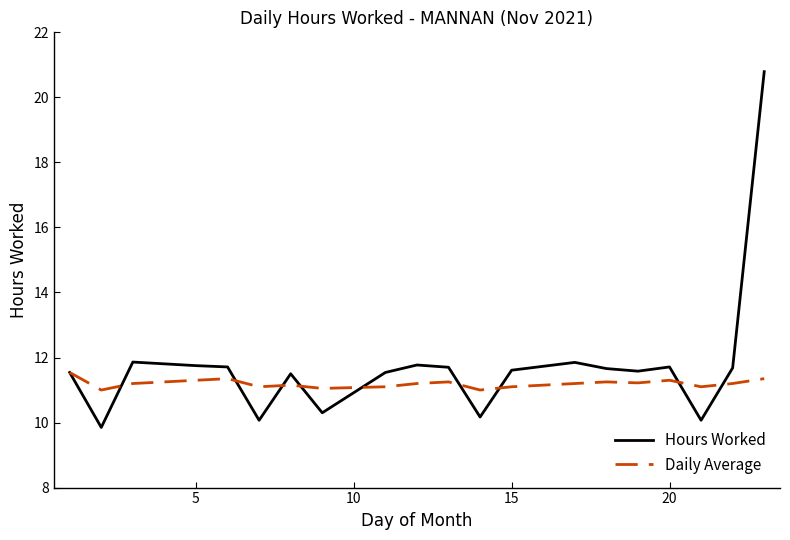

What is the lowest value of the Daily Average series?

11.0